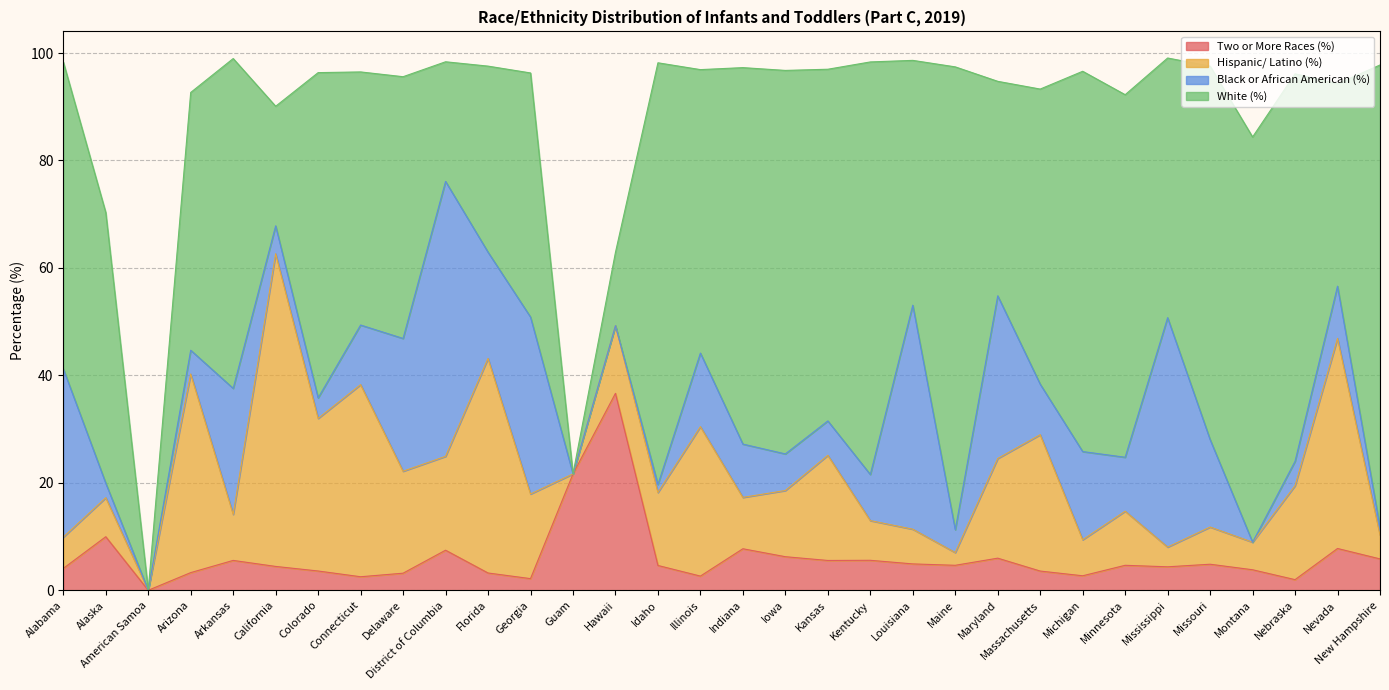

Read the Black or African American (%) value at Minnesota.

10.0